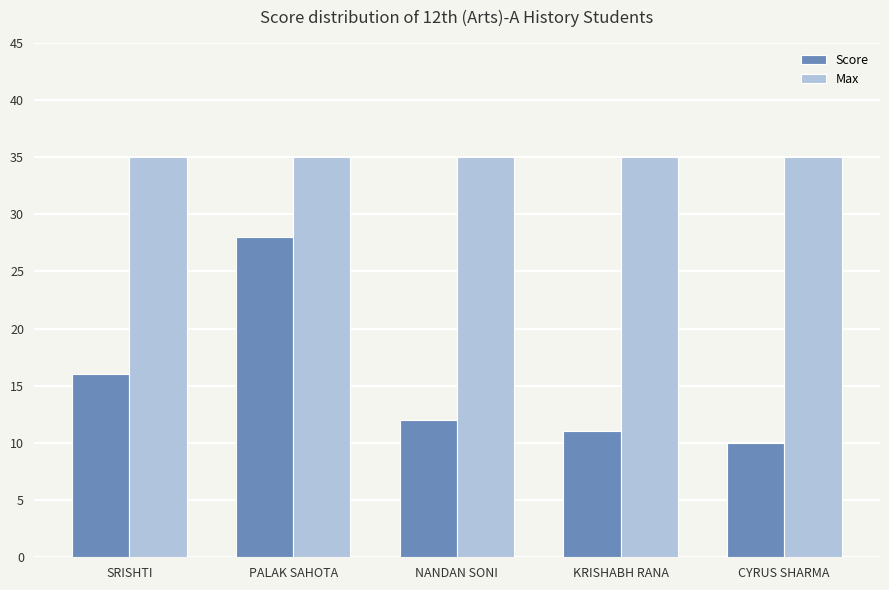

Which series changed the most between PALAK SAHOTA and NANDAN SONI?

Score